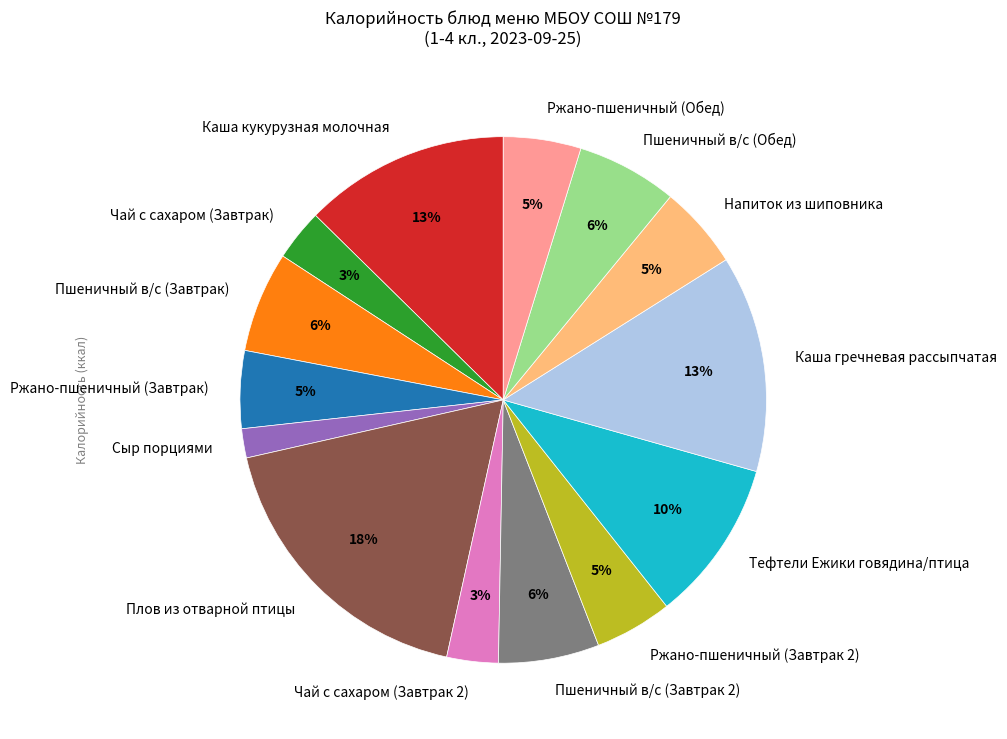

Which has a higher value, Ржано-пшеничный (Обед) or Сыр порциями?

Ржано-пшеничный (Обед)